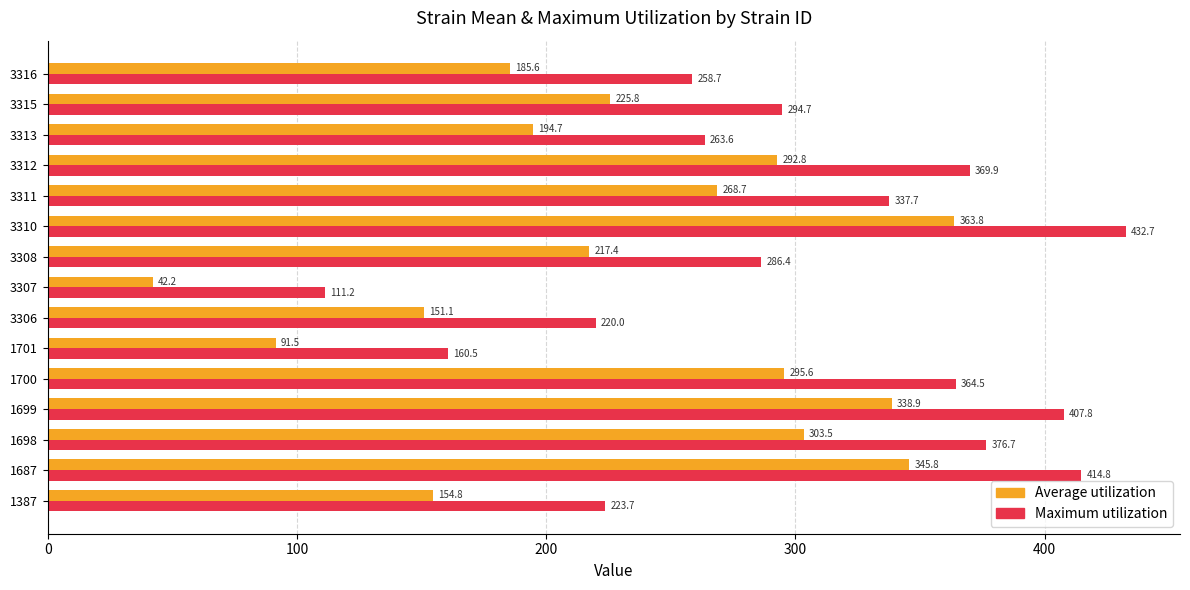

What is the difference between the highest and lowest values at 3312?

77.1